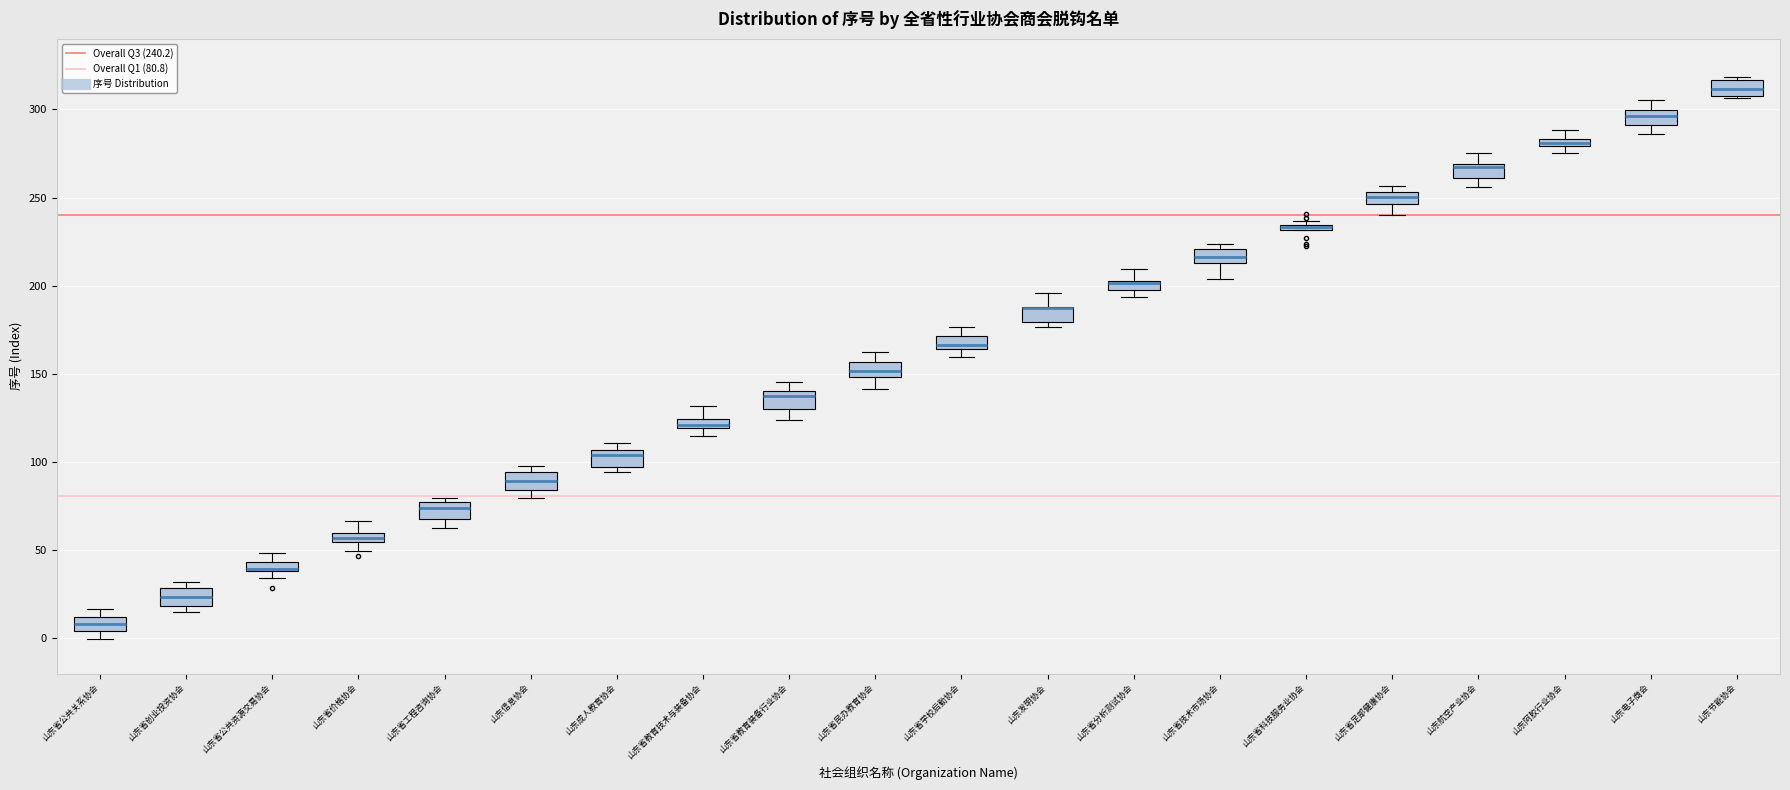

Where is the upper edge of the box for 山东成人教育协会 on the y-axis? The values are not printed on the chart, so give them approximately, as read against the axis.

105